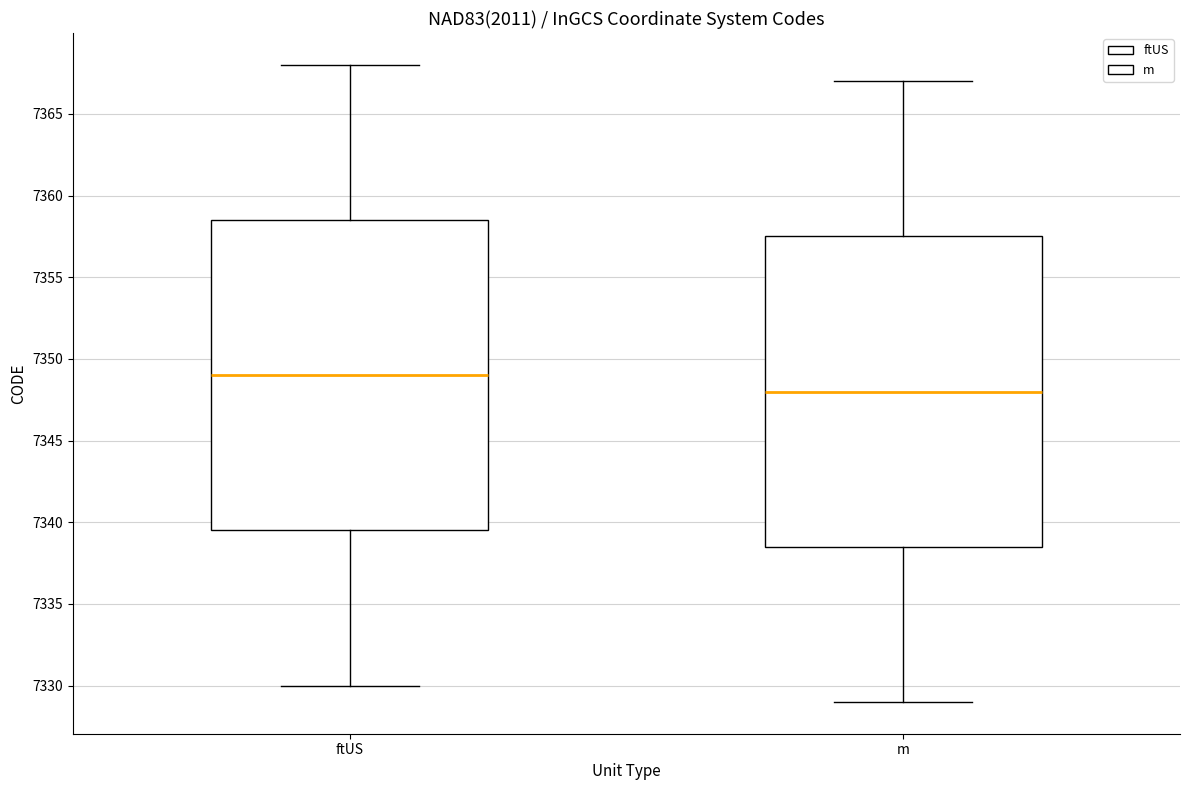

Reading left to right, read every box against the y-axis: the position of its median line, the range the box covers, and the ends of its whiskers. The values are not printed on the chart, so give them approximately, as read against the axis.

ftUS: median 7349.0, box 7339.5 to 7358.5, whiskers 7330.0 to 7368.0
m: median 7348.0, box 7338.5 to 7357.5, whiskers 7329.0 to 7367.0